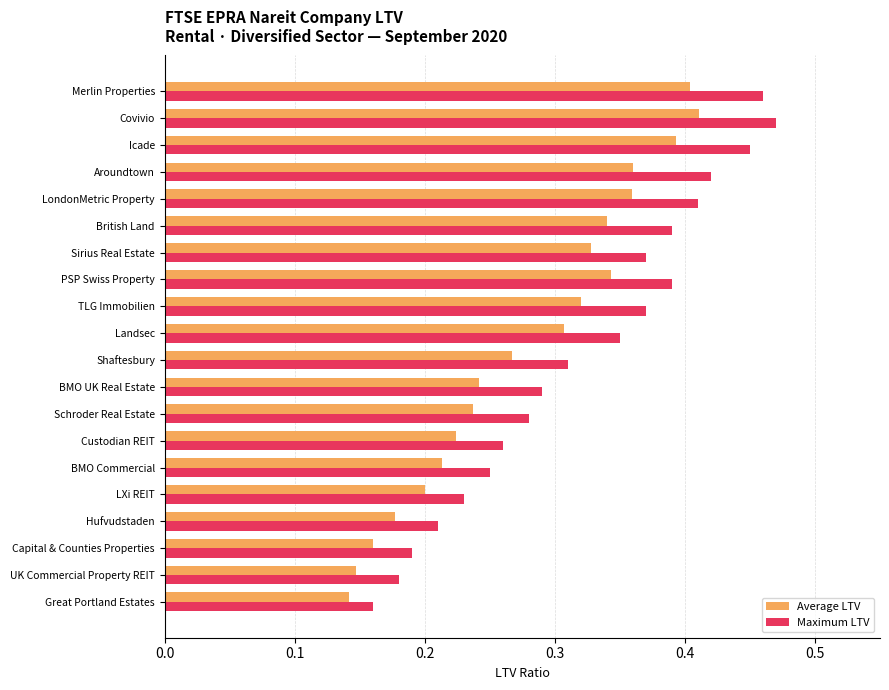

What is the total value across all series at LondonMetric Property?

0.8